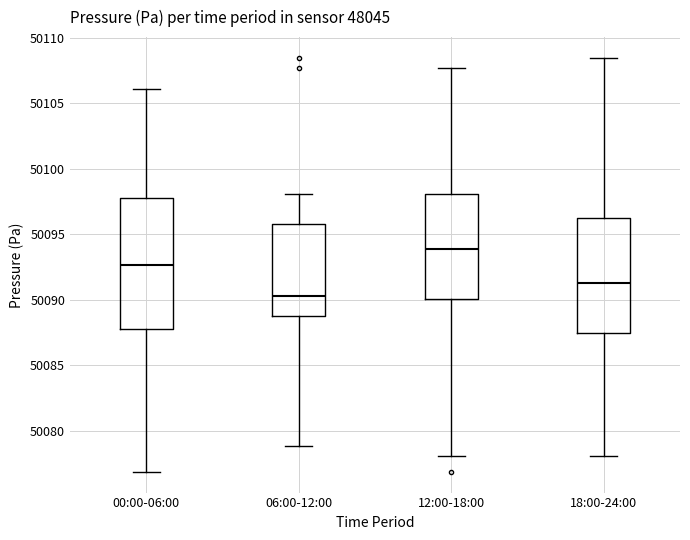

Which box is the tallest, from its lower edge to its upper edge?

00:00-06:00